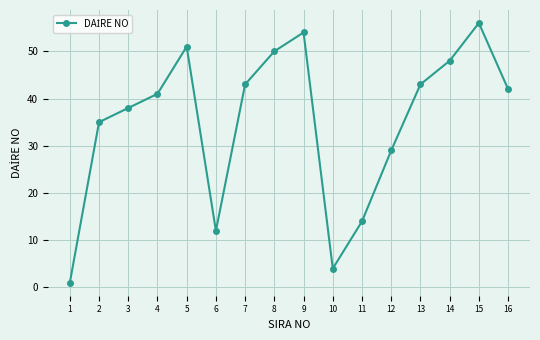

Count the number of data series in this chart.

1